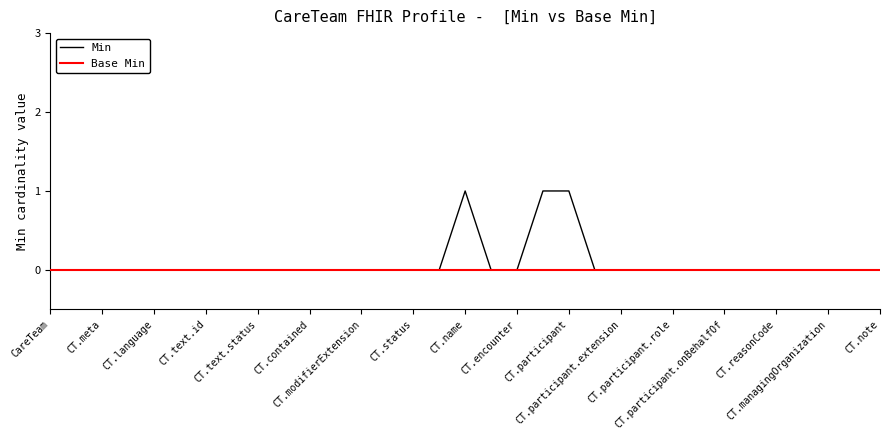

Which series has the largest range (max minus min)?

Min